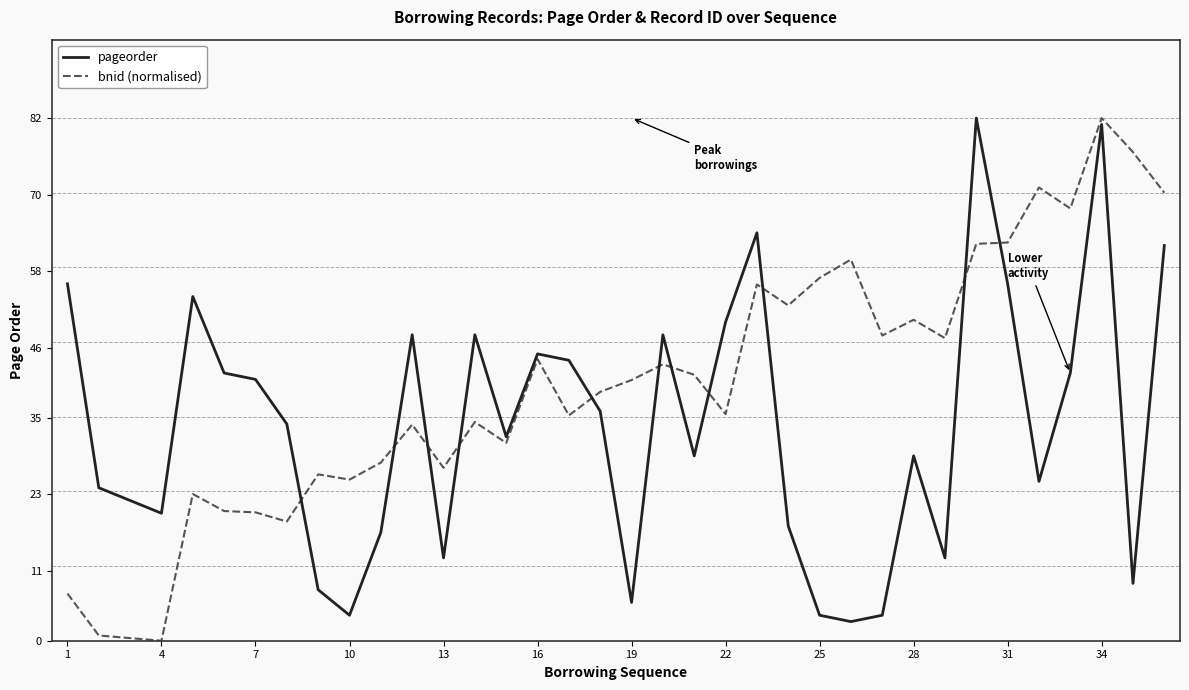

List the series in order of their overall mean, highest first.

bnid (normalised), pageorder